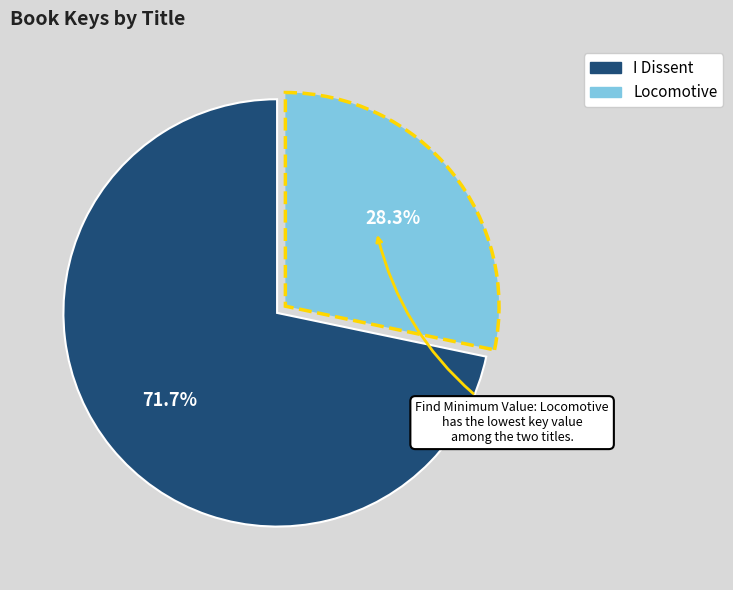

To the nearest percent, what is the average slice percentage?

50%